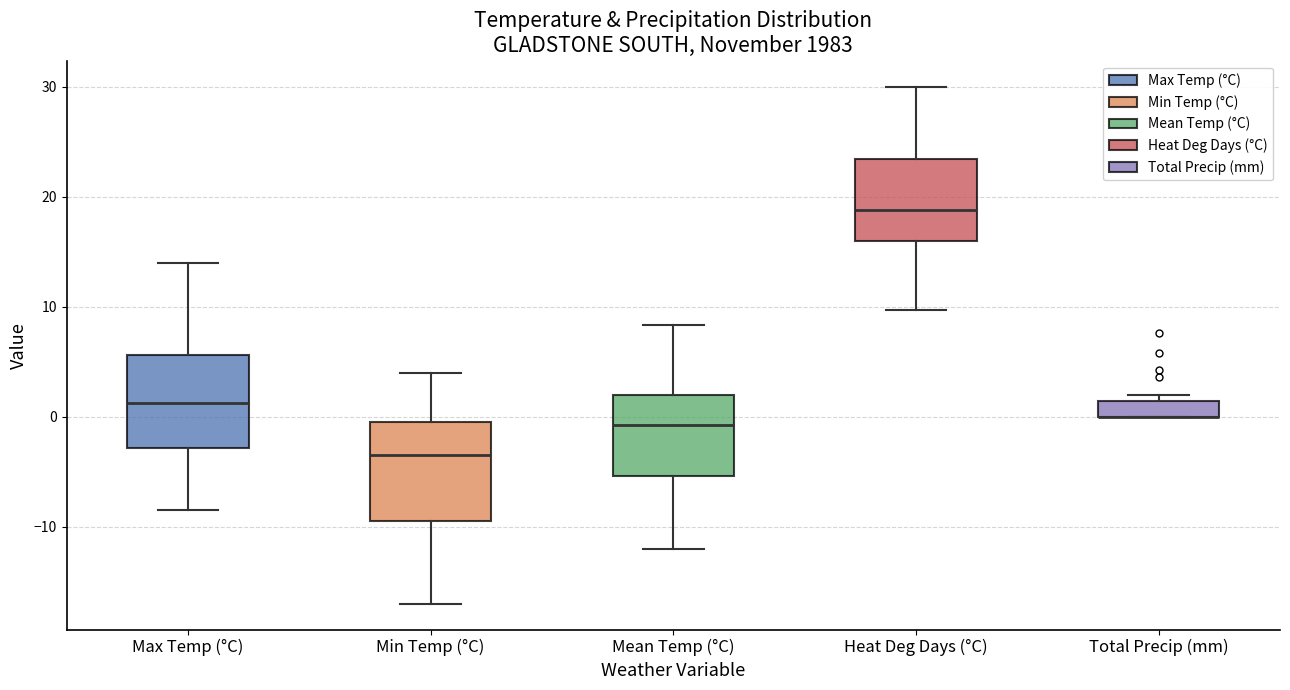

Where is the upper edge of the box for Total Precip (mm) on the y-axis? The values are not printed on the chart, so give them approximately, as read against the axis.

1